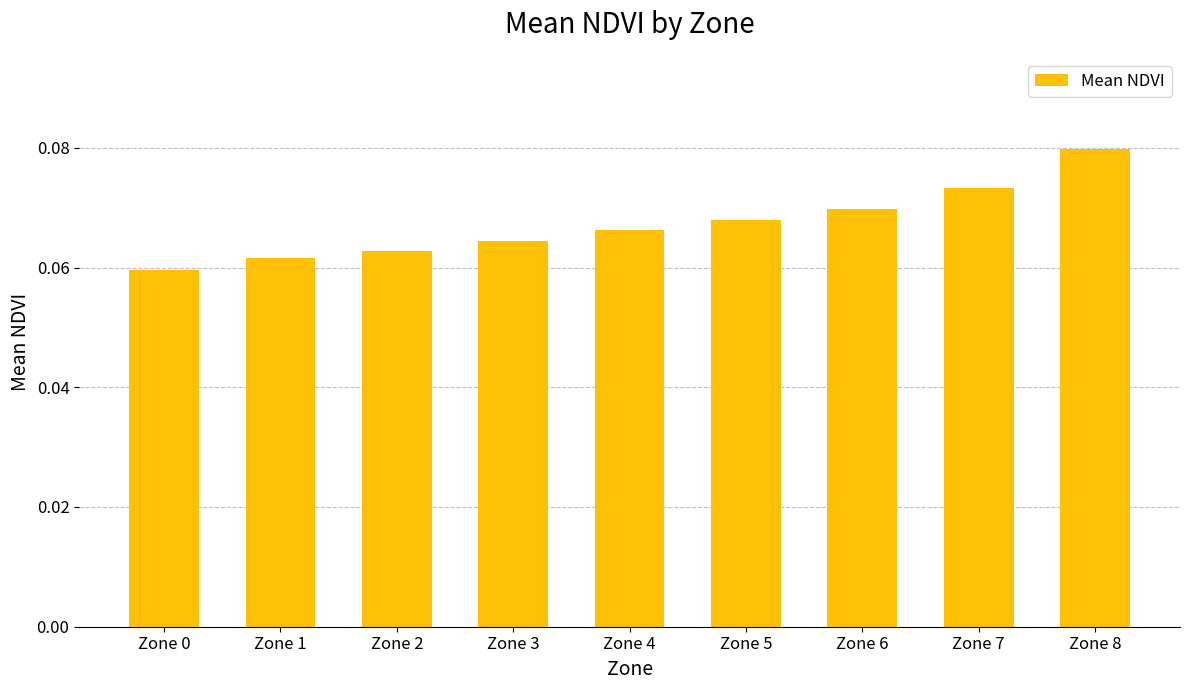

Rank the categories by value from lowest to highest.

Zone 0, Zone 1, Zone 2, Zone 3, Zone 4, Zone 5, Zone 6, Zone 7, Zone 8